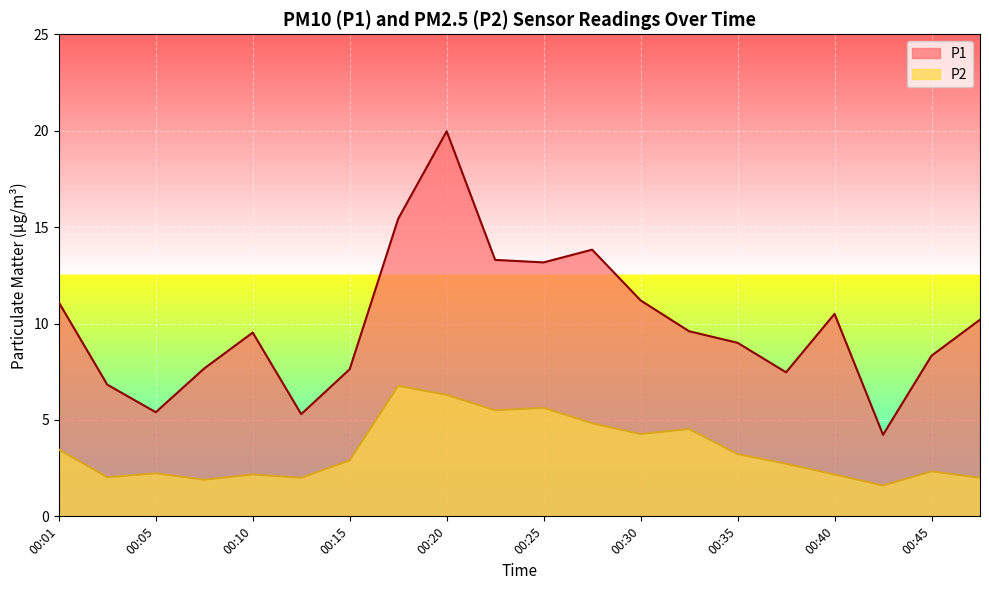

Which series has the largest range (max minus min)?

P1